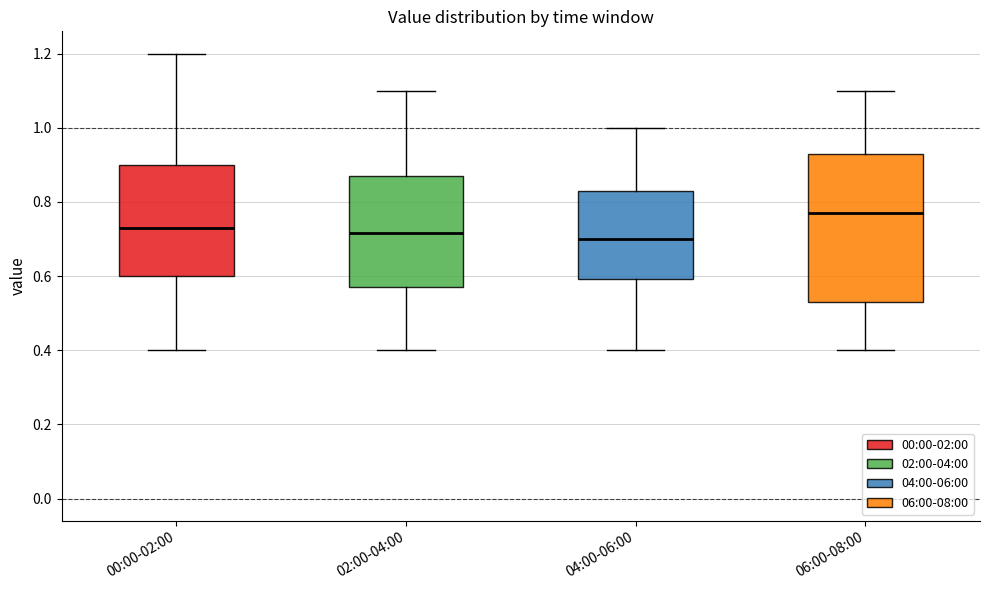

Where does the median line of the box for 02:00-04:00 sit on the y-axis? The values are not printed on the chart, so give them approximately, as read against the axis.

0.72